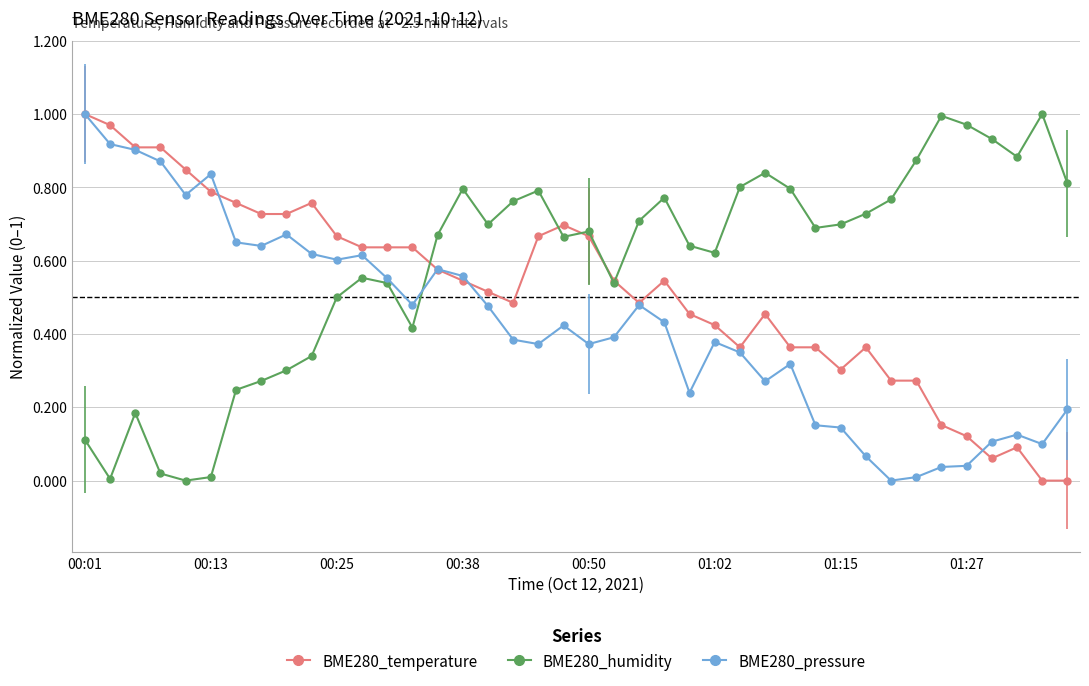

List the series in order of their overall mean, lowest first.

BME280_pressure, BME280_temperature, BME280_humidity